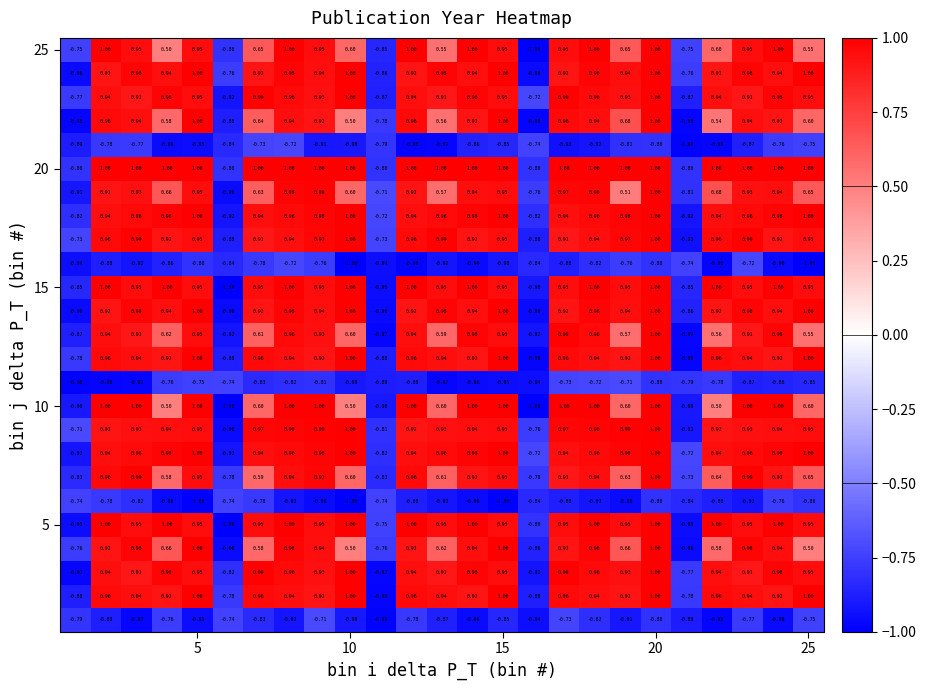

How many series are shown in this chart?

25